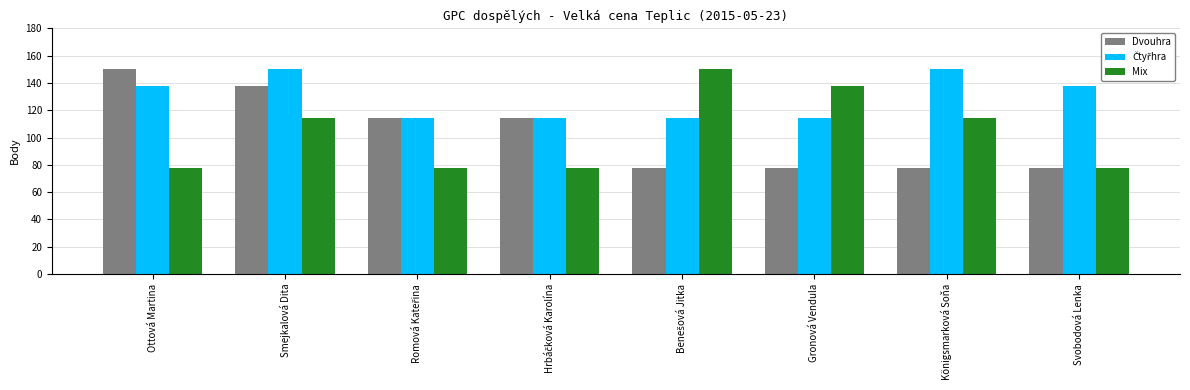

At how many categories does at least one series exceed 111?

8